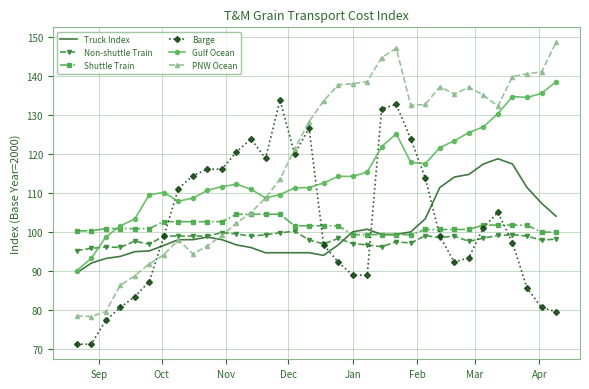

True or false: Gulf Ocean and Non-shuttle Train cross at least once.

True